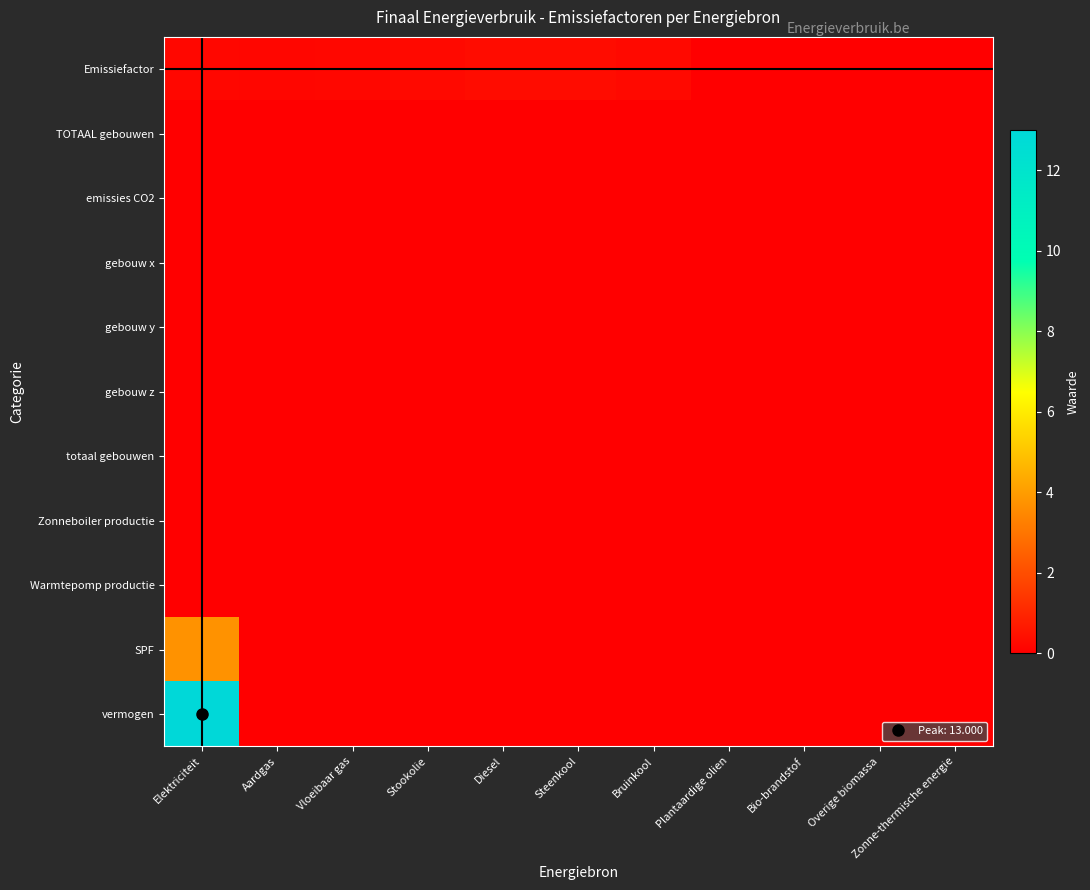

At how many categories does at least one series exceed 10?

1